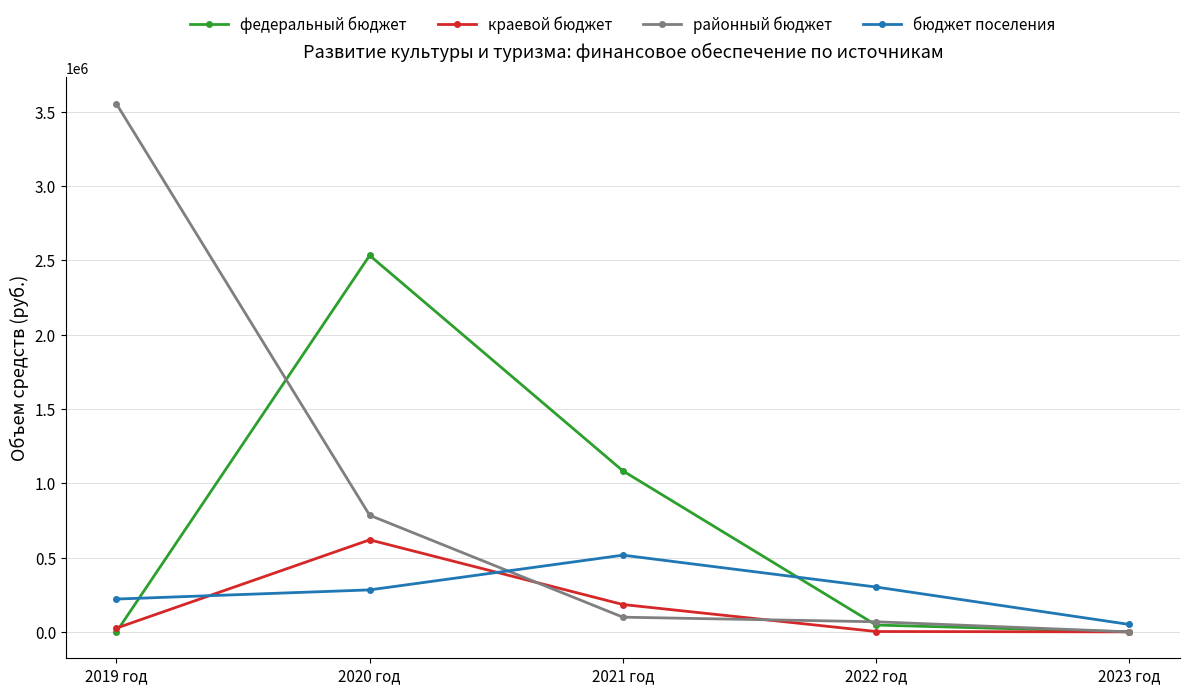

At which label is районный бюджет closest to 1776964?

2020 год